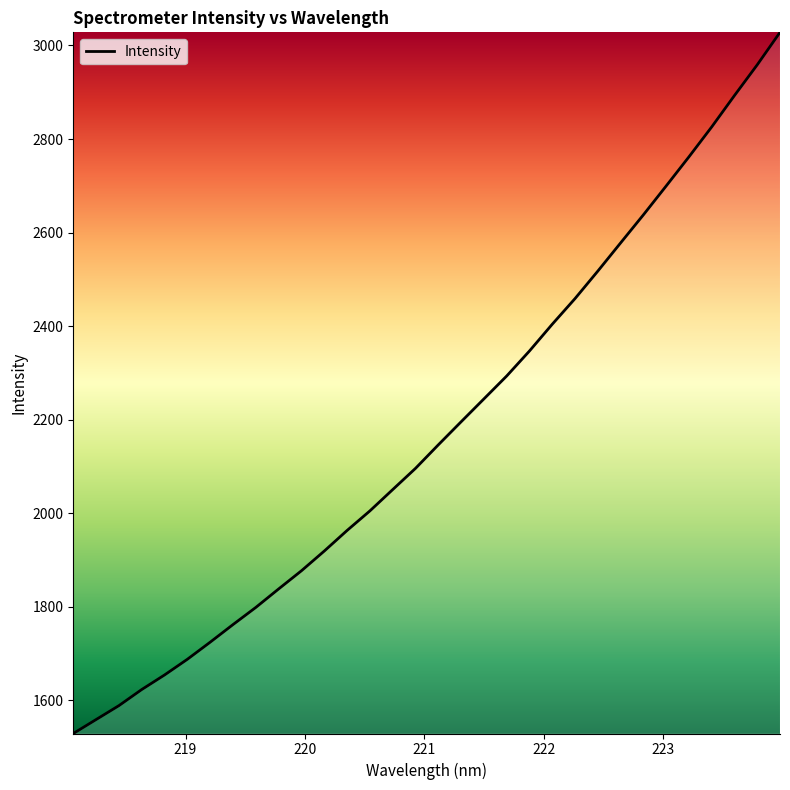

Count the number of data series in this chart.

1